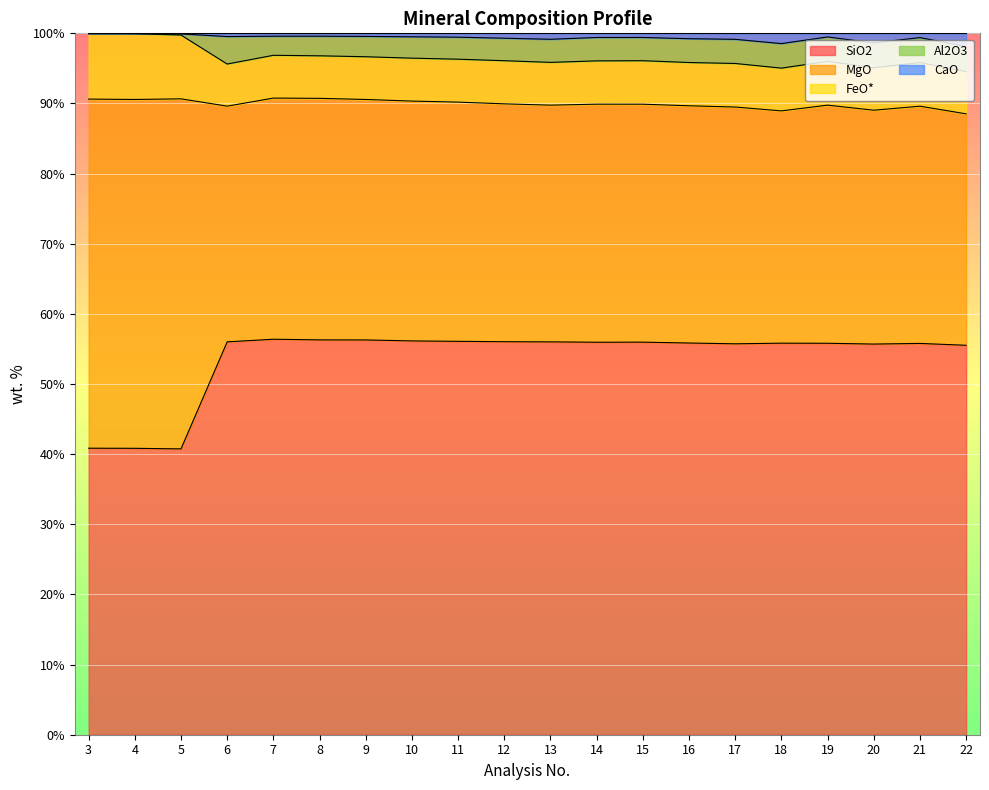

True or false: SiO2 and Al2O3 cross at least once.

False